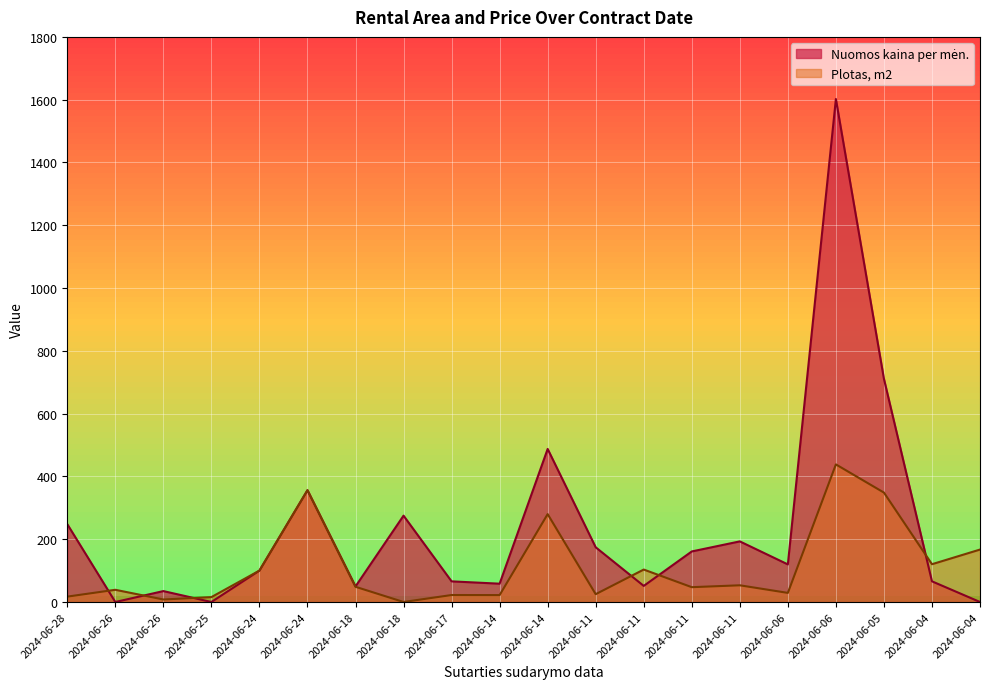

Rank the series at 2024-06-04 from lowest to highest value.

Nuomos kaina per mėn., Plotas, m2